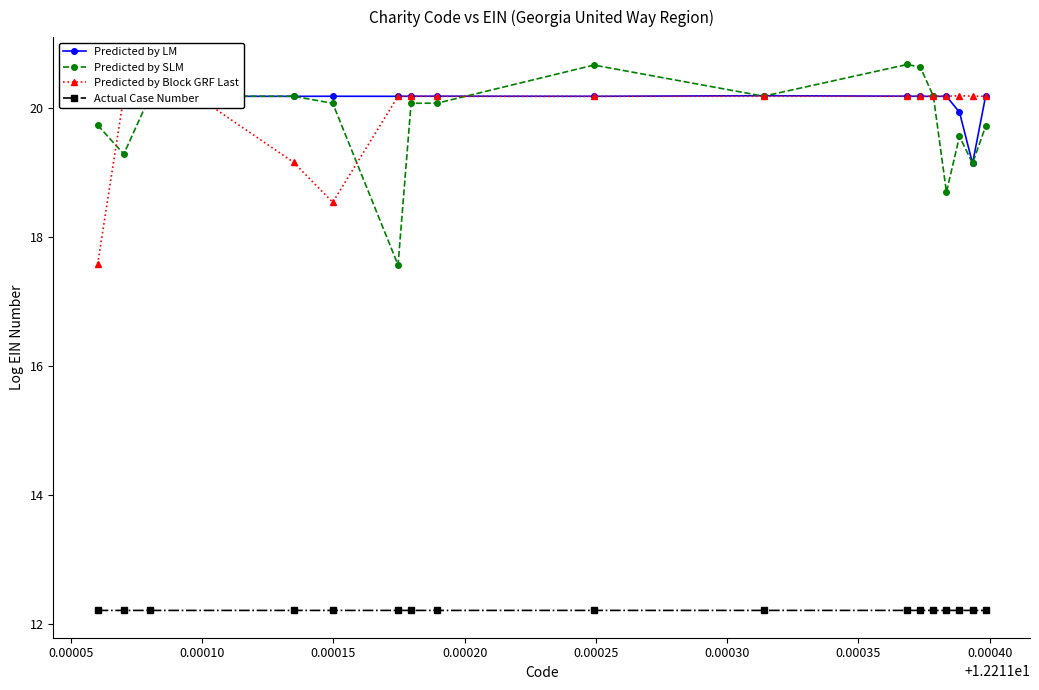

What is the value of the Actual Case Number point at the 5th from the left?

12.2